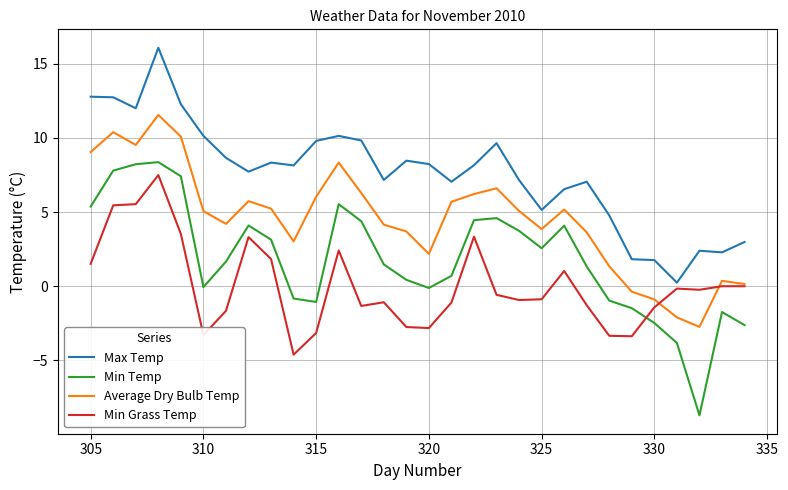

Which series has the largest total across all categories?

Max Temp